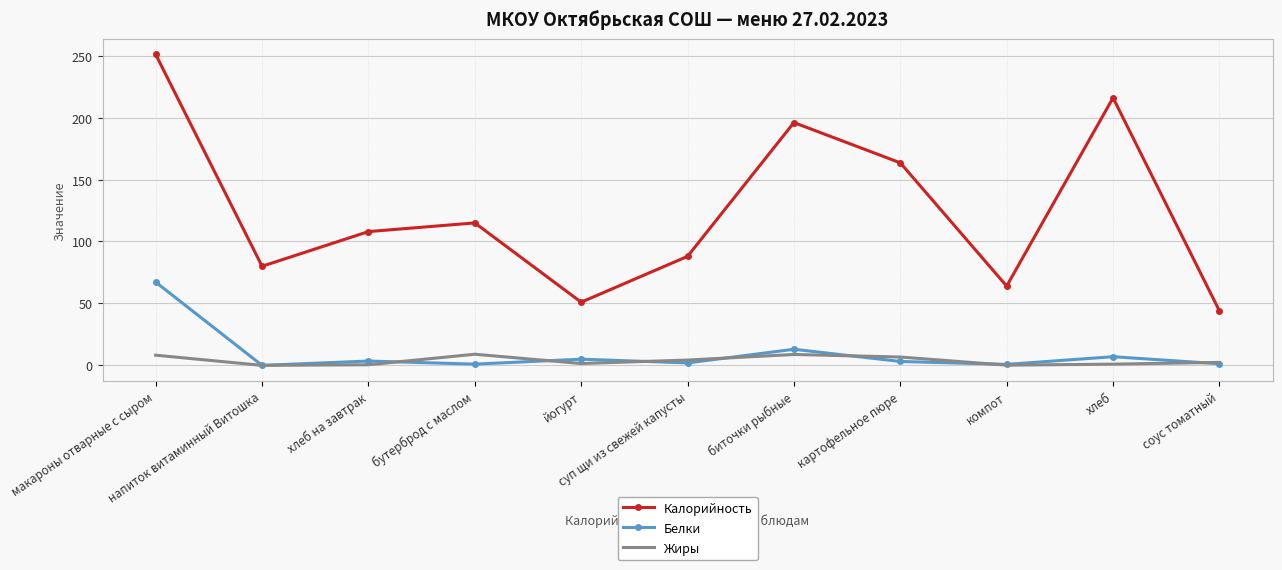

True or false: Калорийность and Белки intersect in this chart.

False